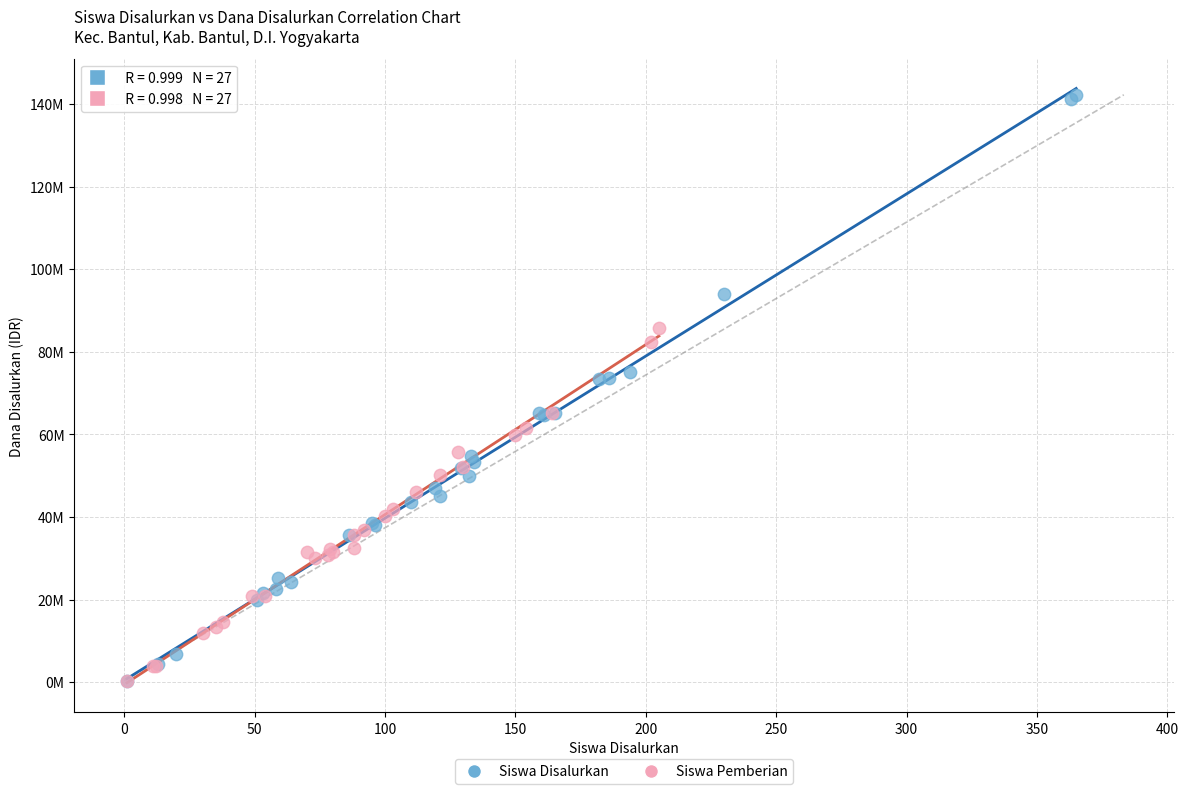

What are all the series names shown in the legend?

Siswa Disalurkan, Siswa Pemberian